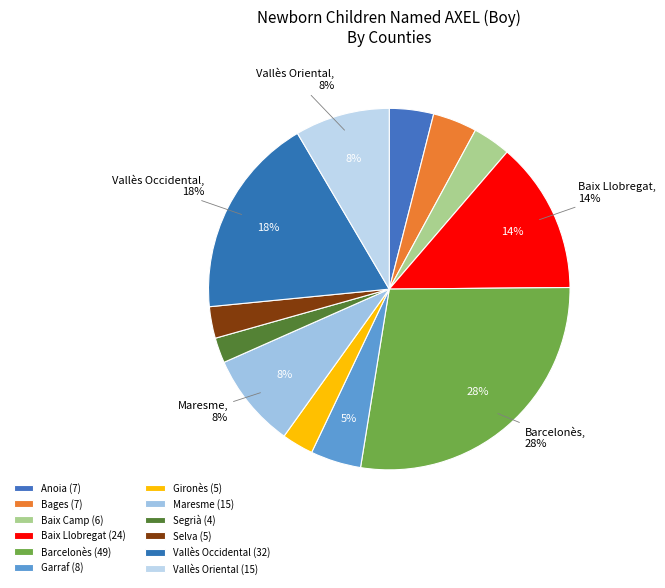

To the nearest percent, what is the average slice percentage?

8%